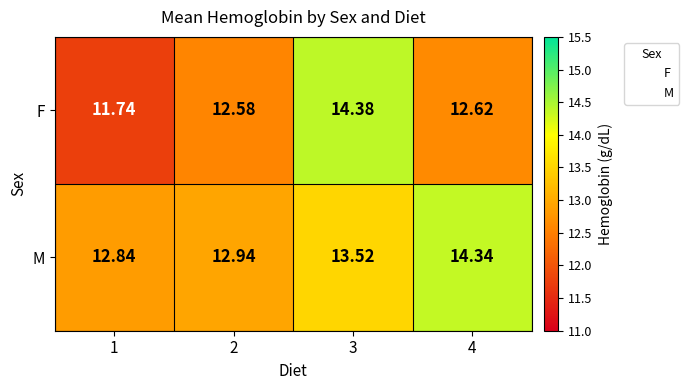

Which series has the largest total across all categories?

M